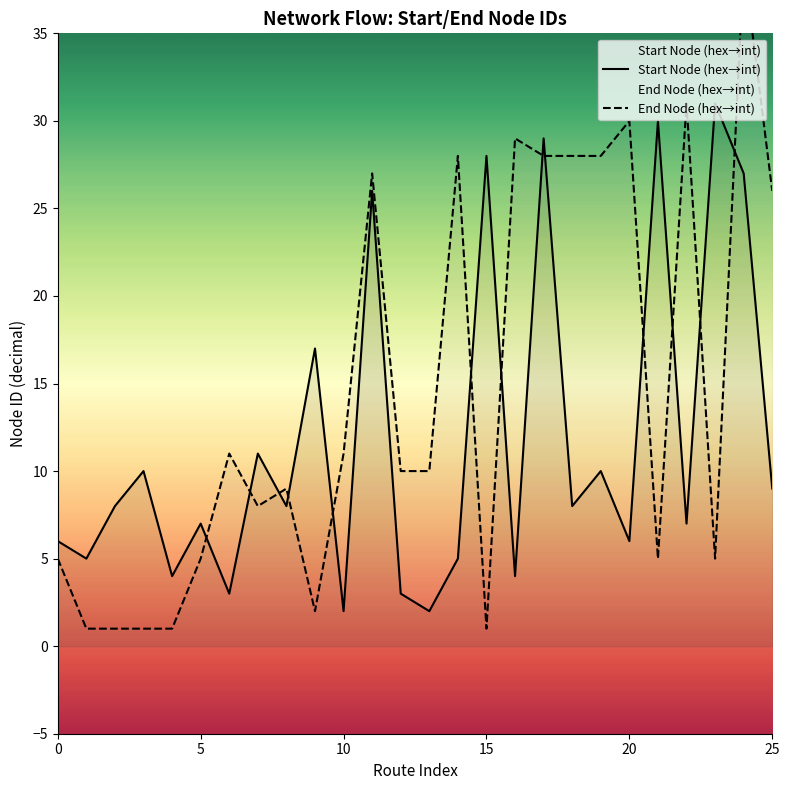

Which category has the highest value in the End Node (hex→int) series?

24